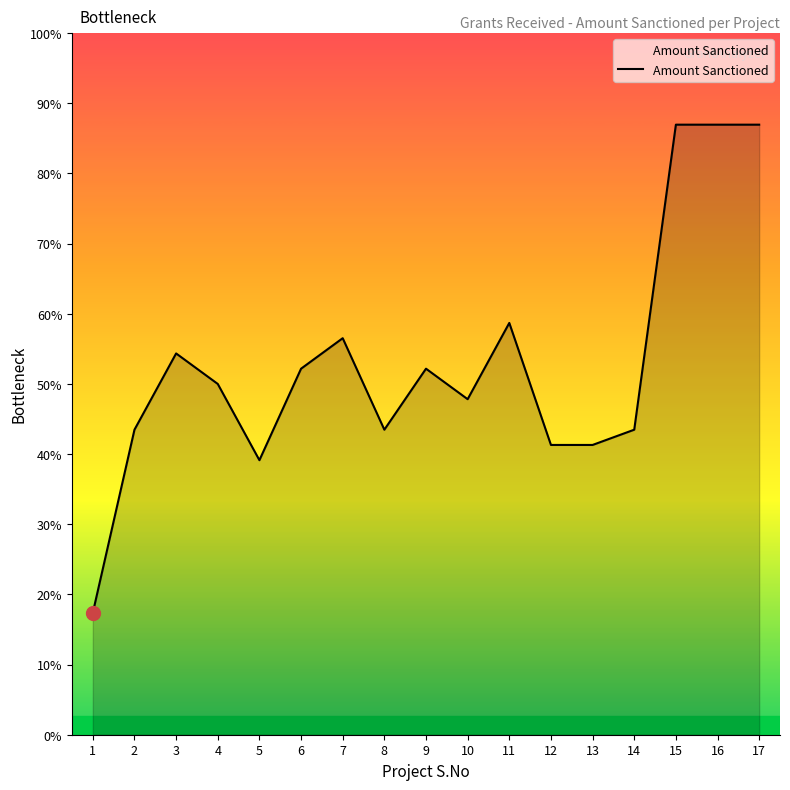

Count the number of values greater than 115000.

8